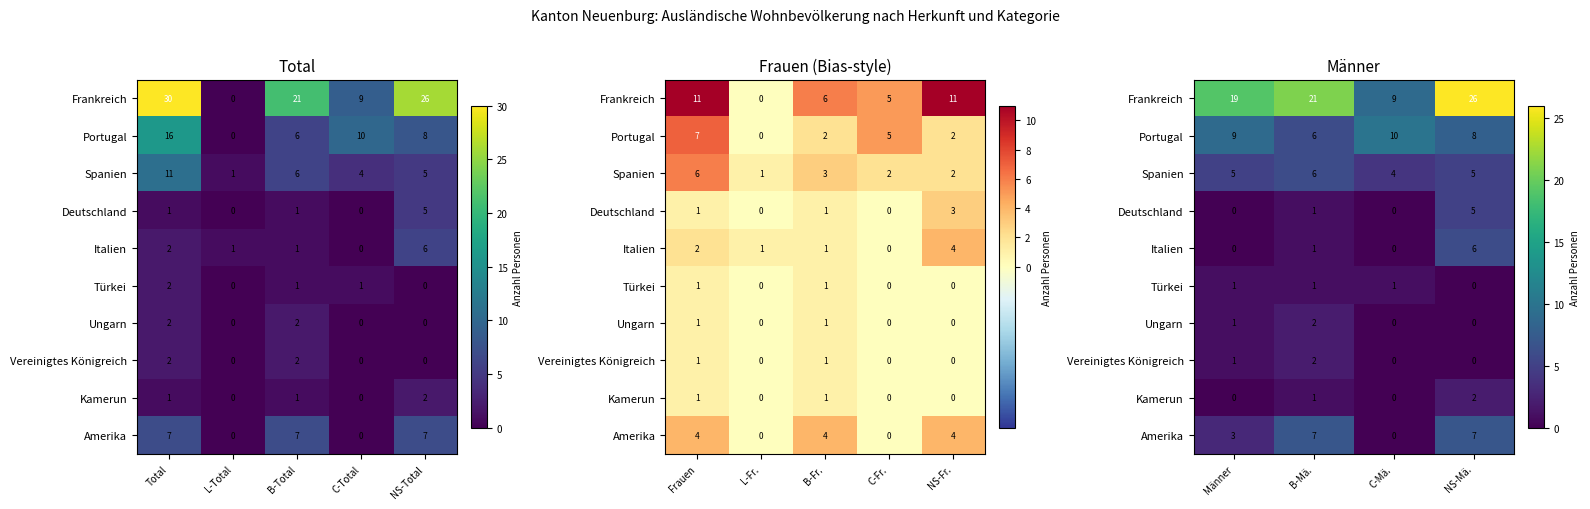

How many Türkei values are between 1 and 2?

3